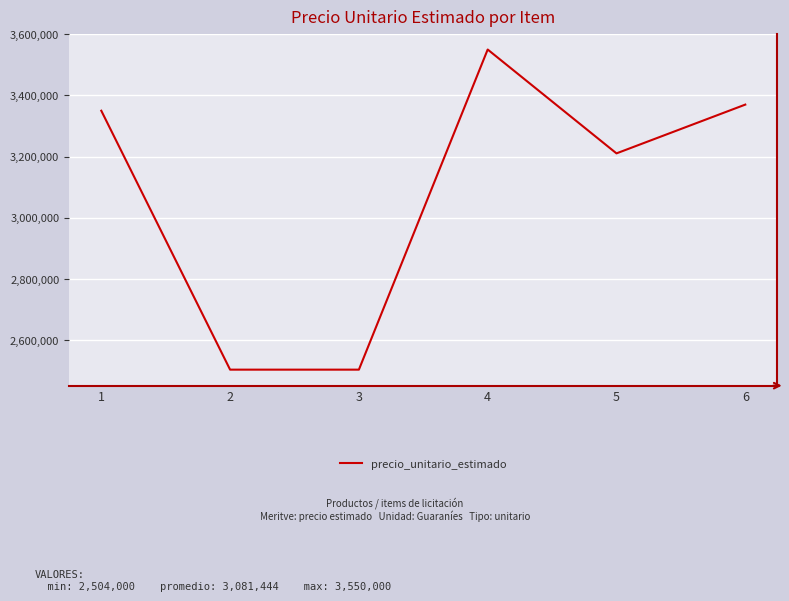

Which has a higher value, 4 or 1?

4